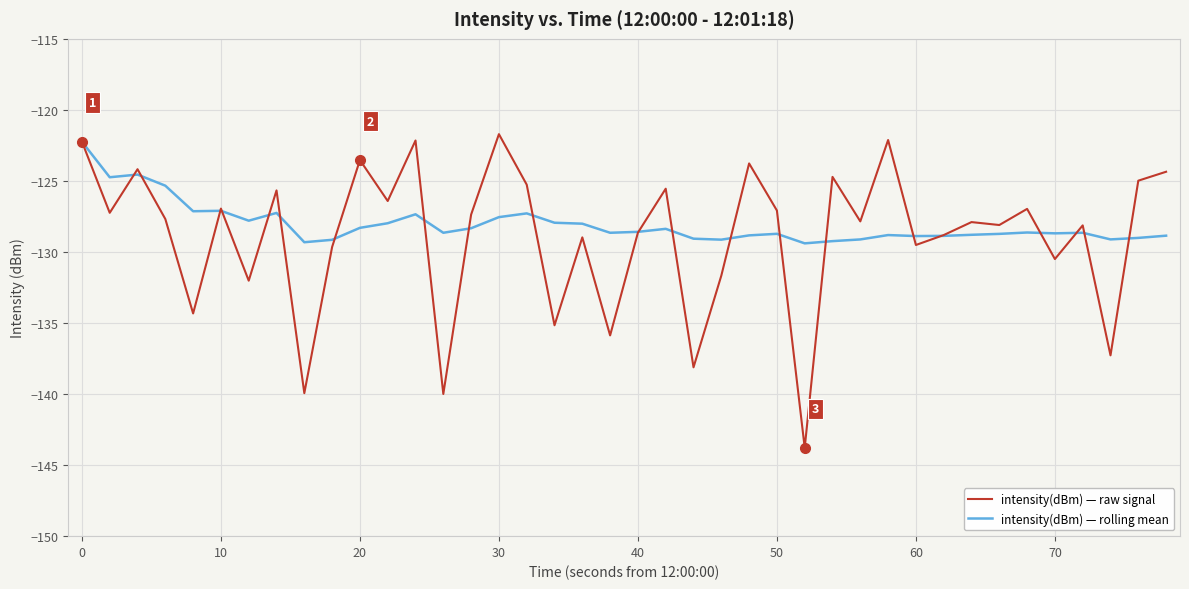

Which series has the widest spread of values?

intensity(dBm) — raw signal